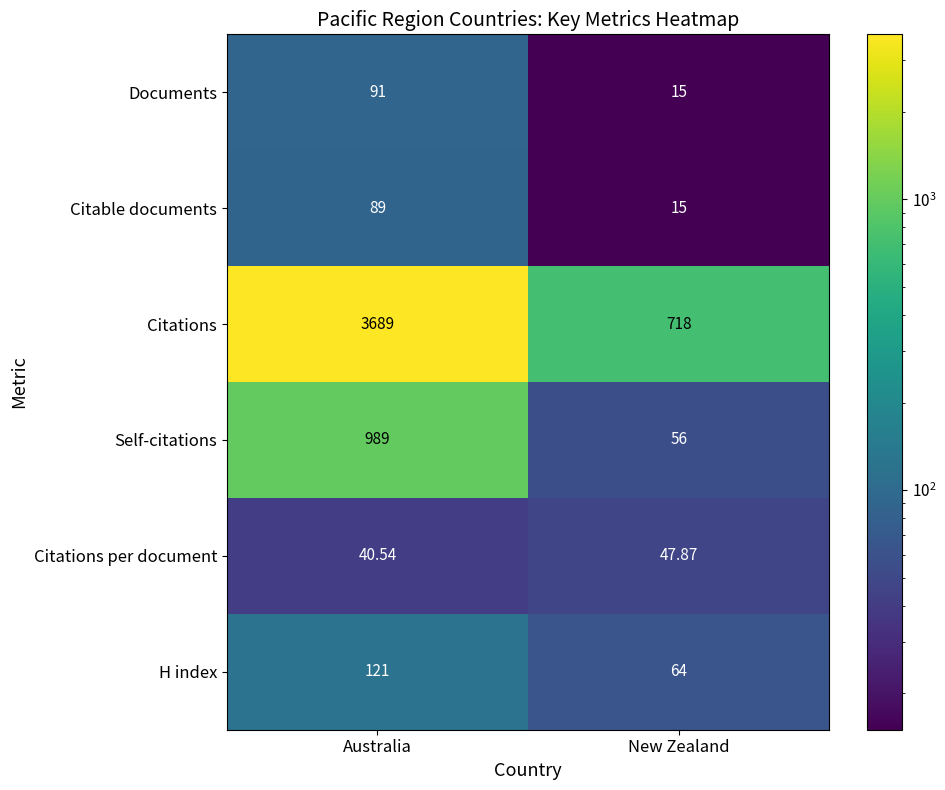

Rank the series at Australia from lowest to highest value.

Citations per document, Citable documents, Documents, H index, Self-citations, Citations